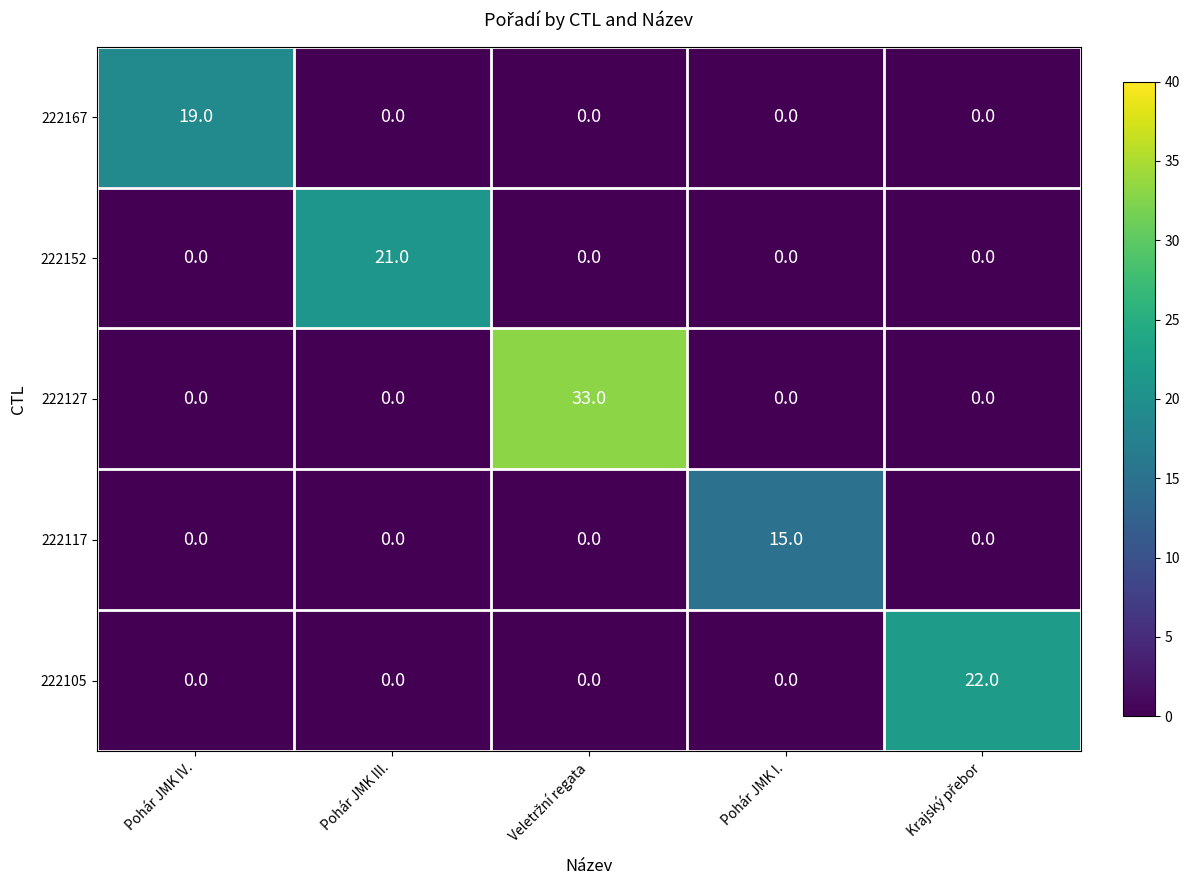

At how many categories does at least one series exceed 28?

1